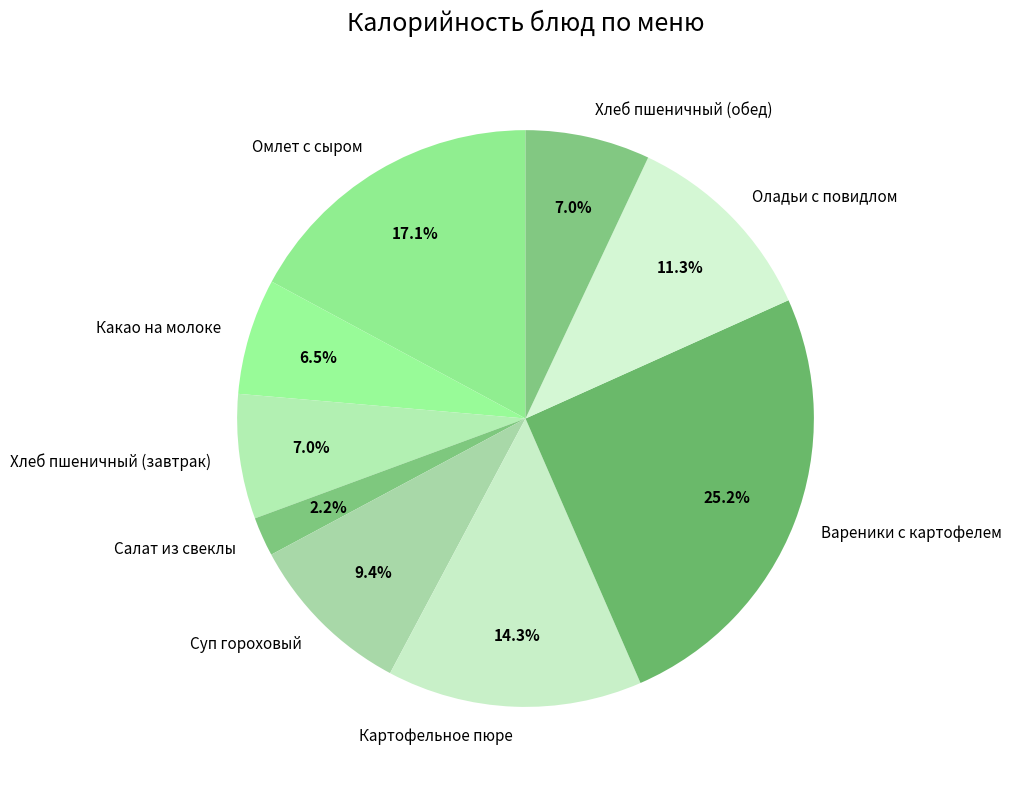

What is the ratio of the value at Омлет с сыром to the value at Суп гороховый?

1.8